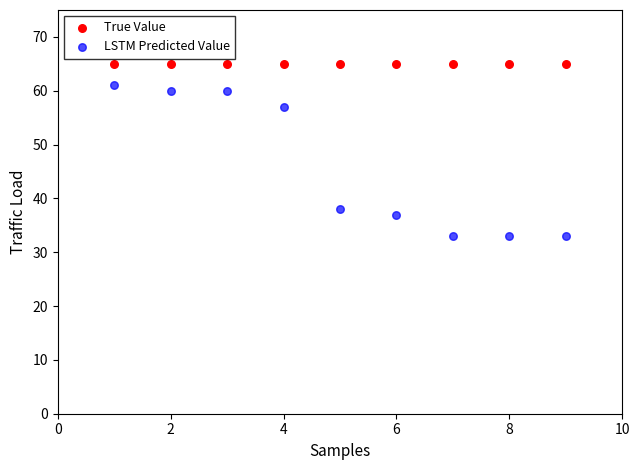

In the LSTM Predicted Value series, what Y value is closest to 47?

38